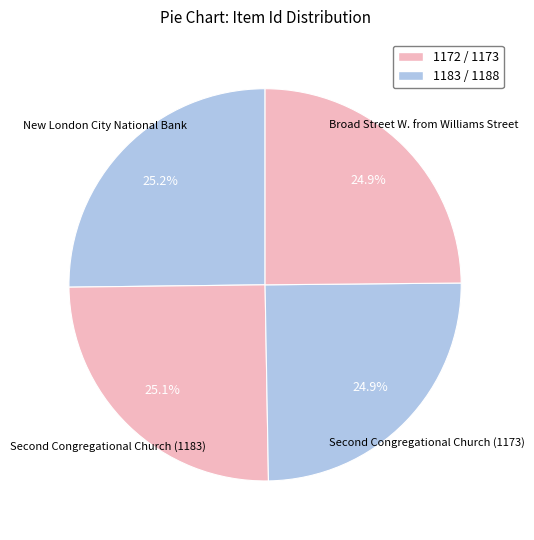

What portion of the pie excludes New London City National Bank?

74.8%